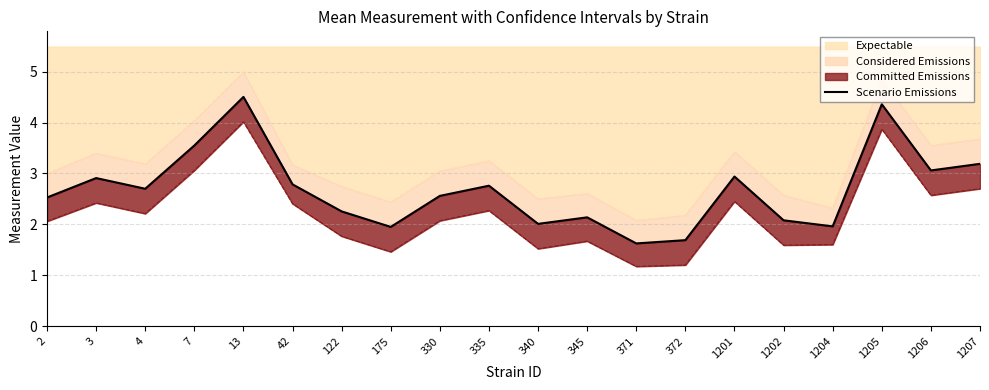

Count the number of values greater than 2.

16